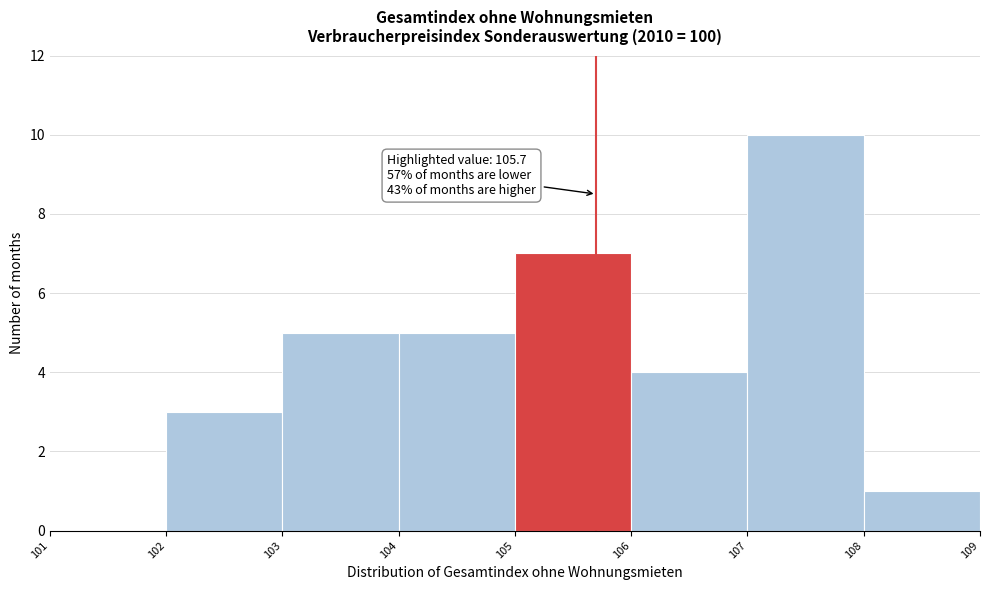

Over which range of the x-axis is the bar tallest?

107 to 108